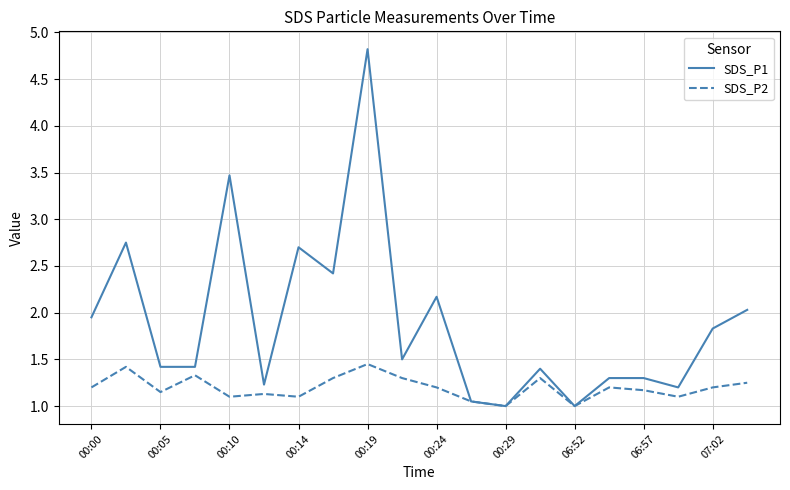

Which series has the largest range (max minus min)?

SDS_P1